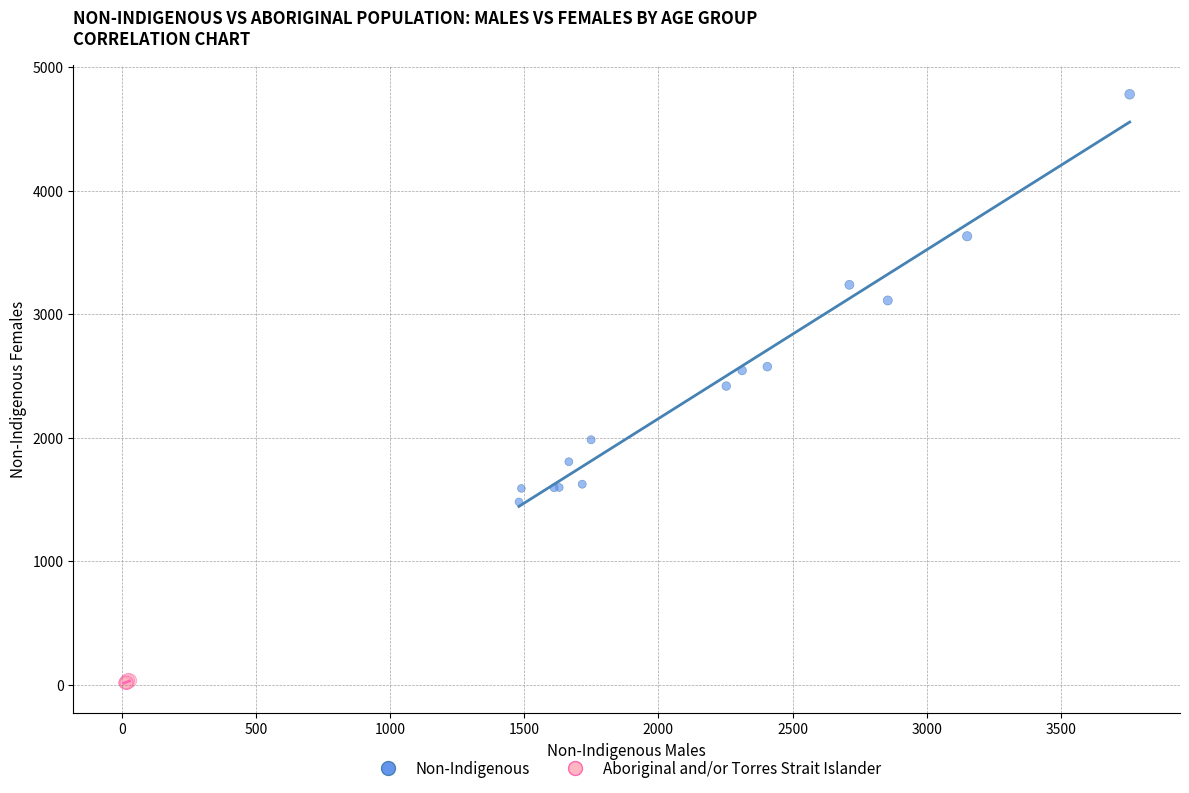

Which series contains the highest Y value?

Non-Indigenous